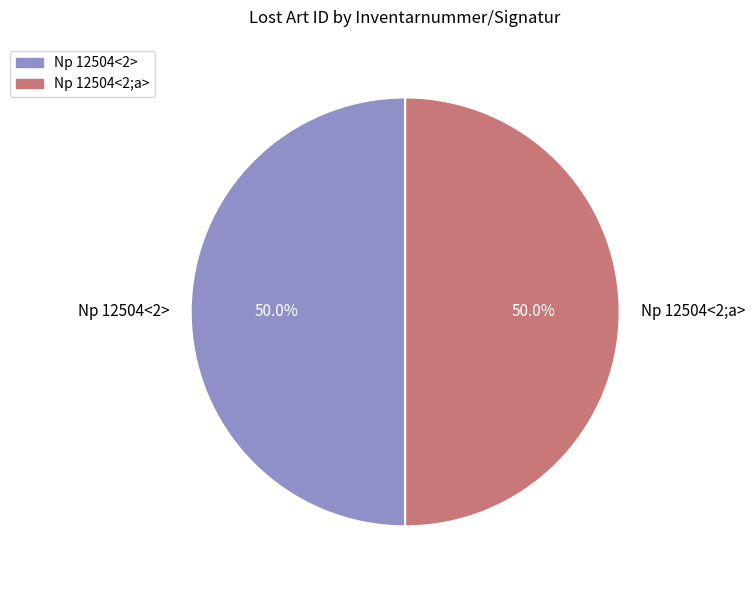

Combined, what portion of the pie is Np 12504<2;a> and Np 12504<2>?

100.0%